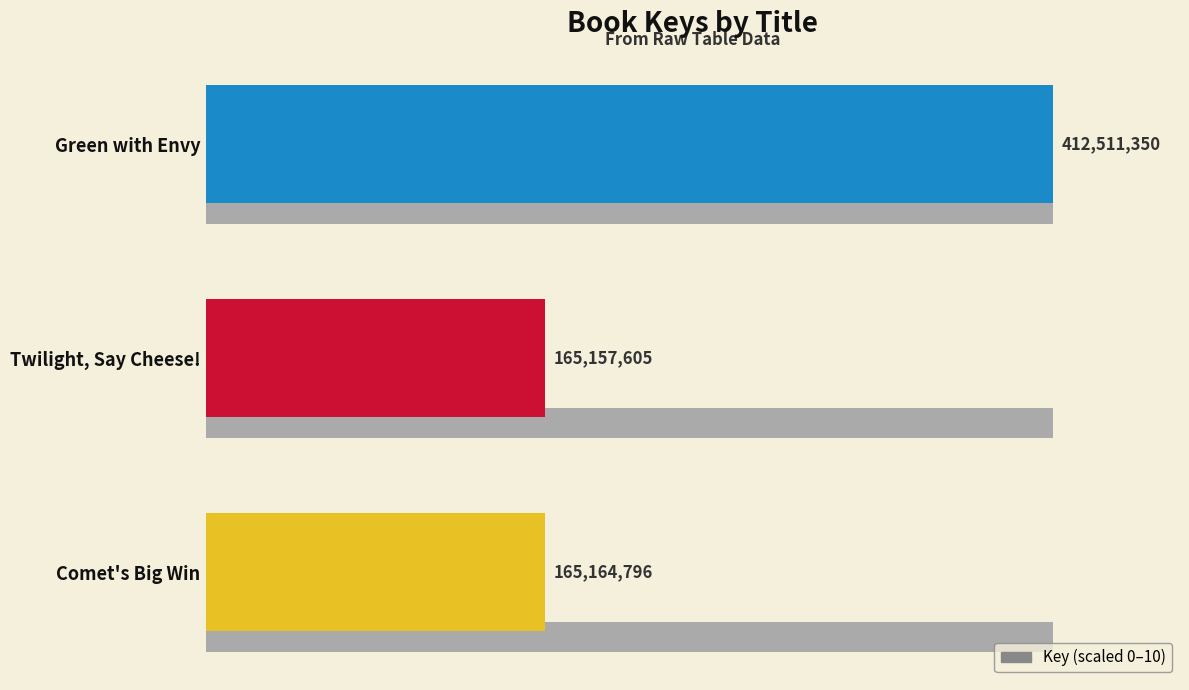

Are the bars horizontal?

Yes